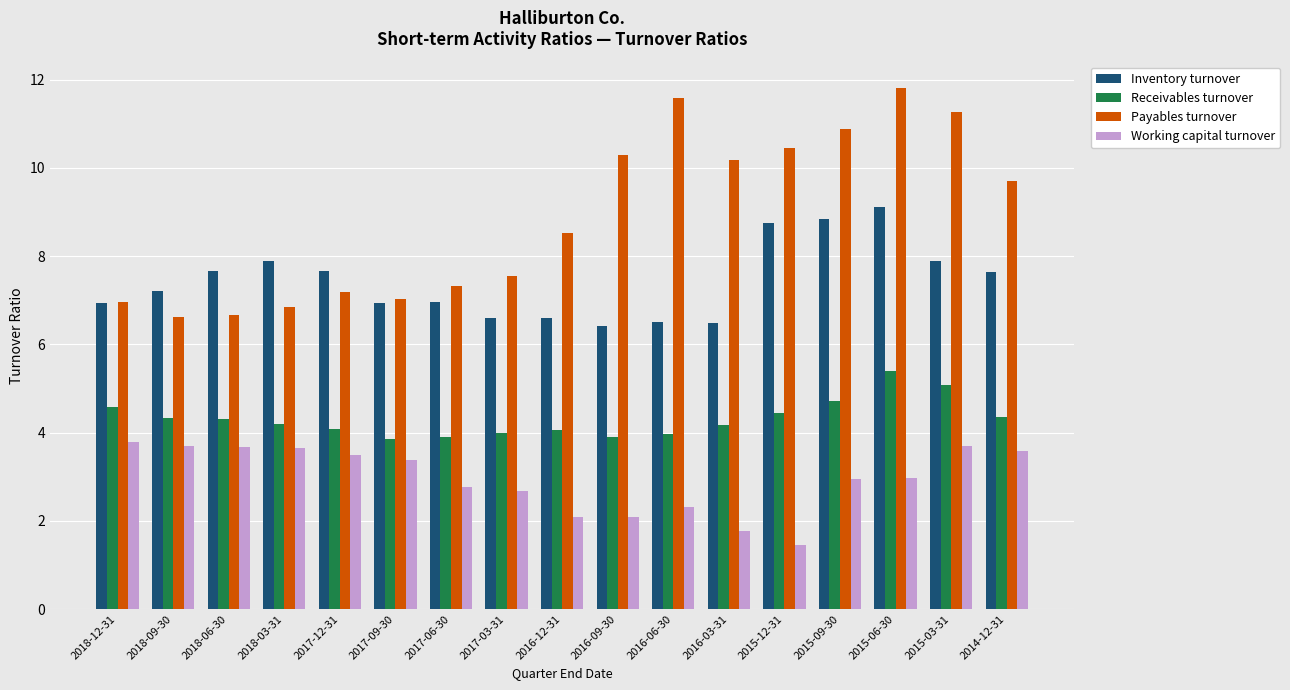

Which series has the widest spread of values?

Payables turnover